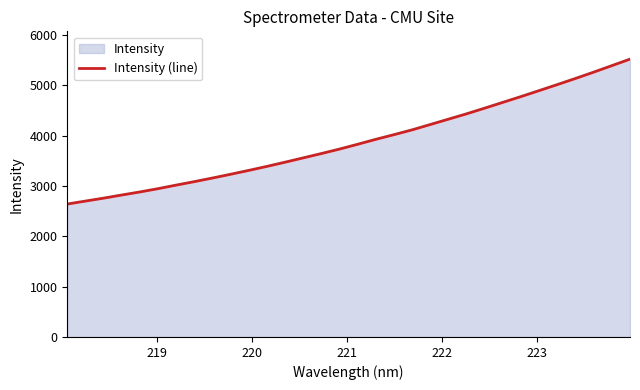

What is the difference between the maximum and second lowest values?

2820.4